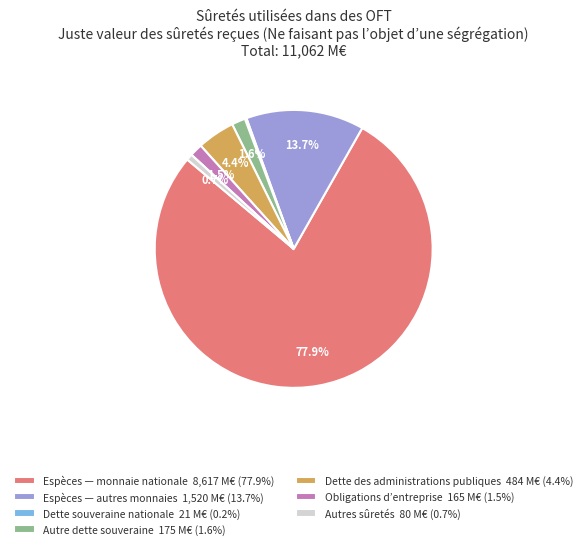

Is there any slice that represents more than half of the pie?

Yes